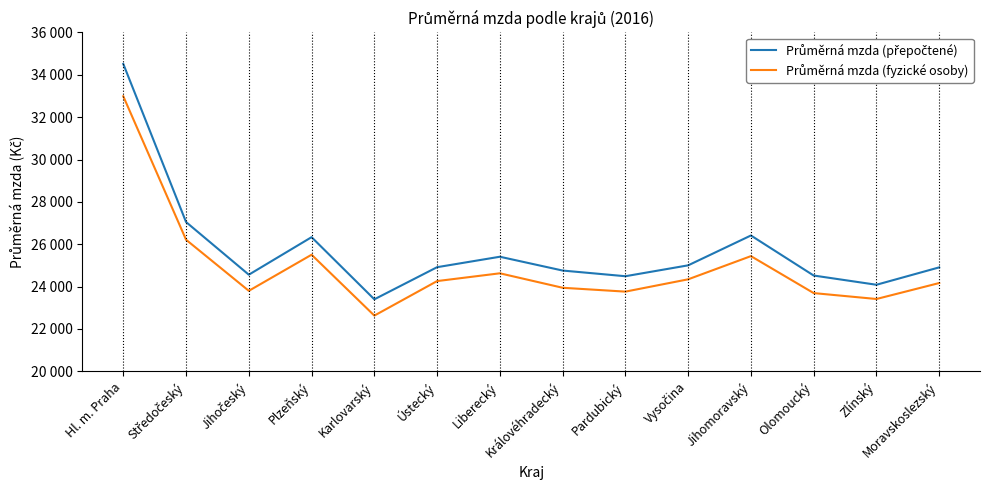

Between Středočeský and Vysočina, which is larger?

Středočeský